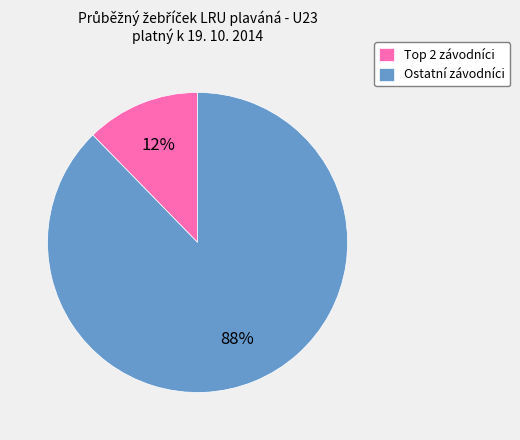

The Ostatní závodníci slice represents 88% of the pie. True or false?

True